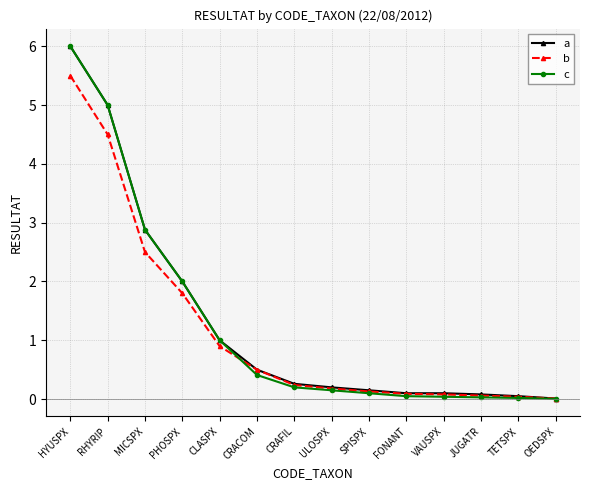

Which series has the widest spread of values?

c